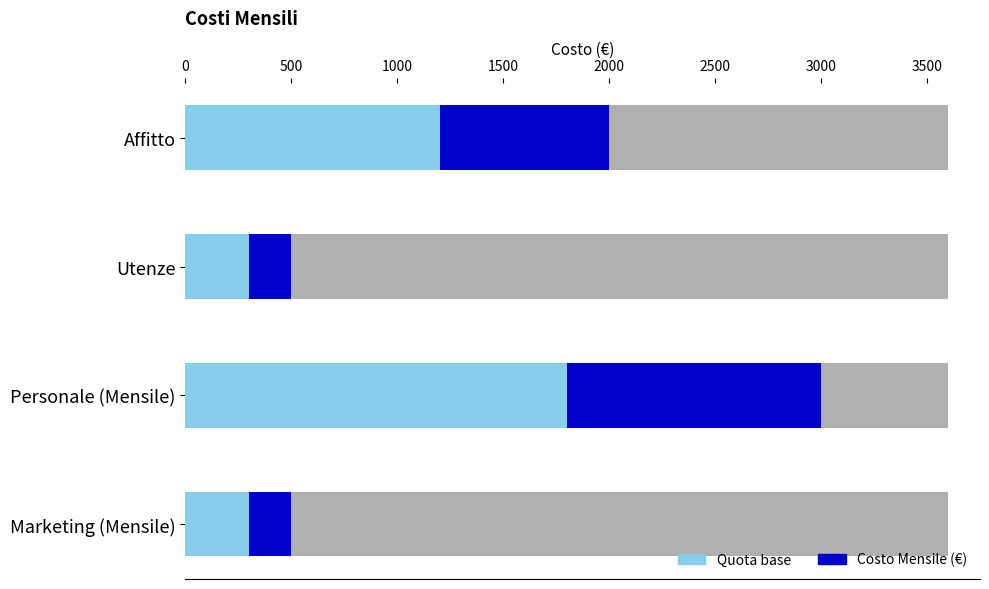

What is the label of the 3rd bar from the left?

Personale (Mensile)